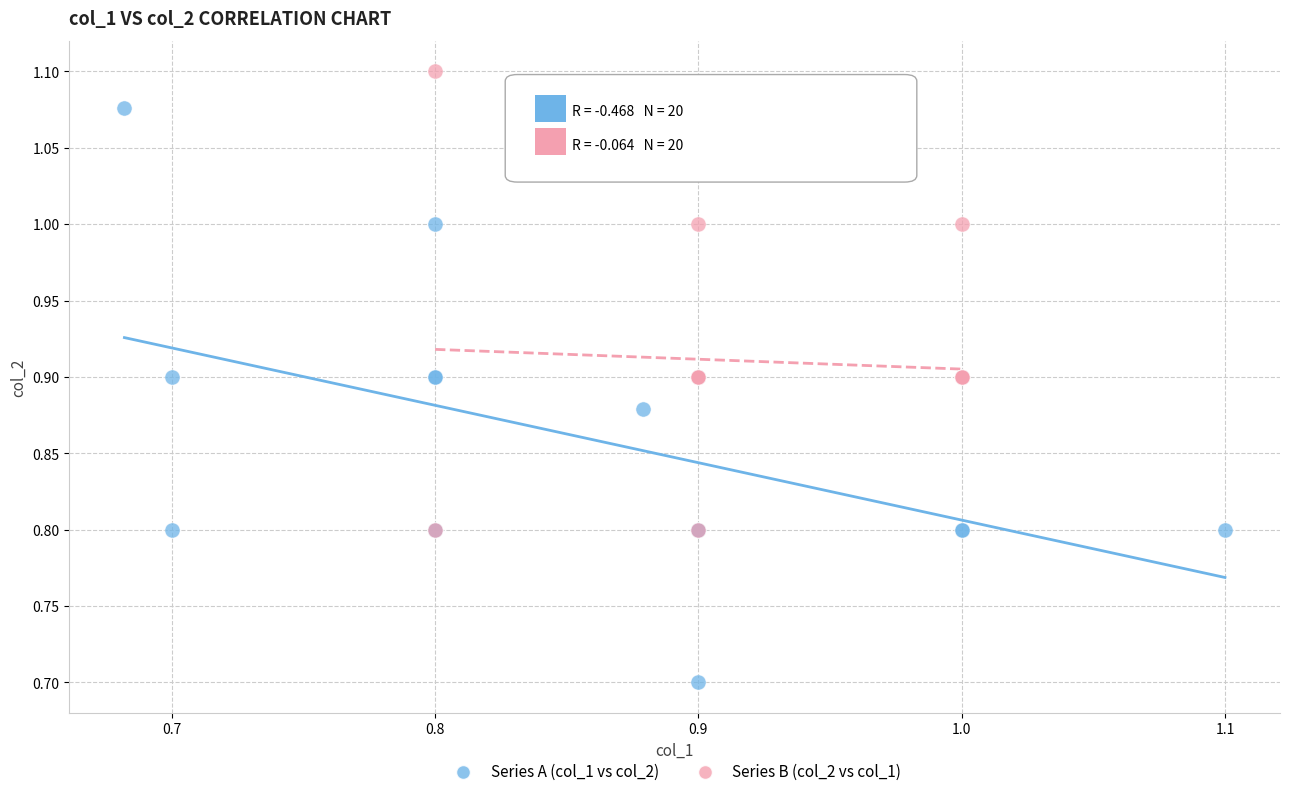

Which series reaches the maximum Y coordinate?

Series B (col_2 vs col_1)